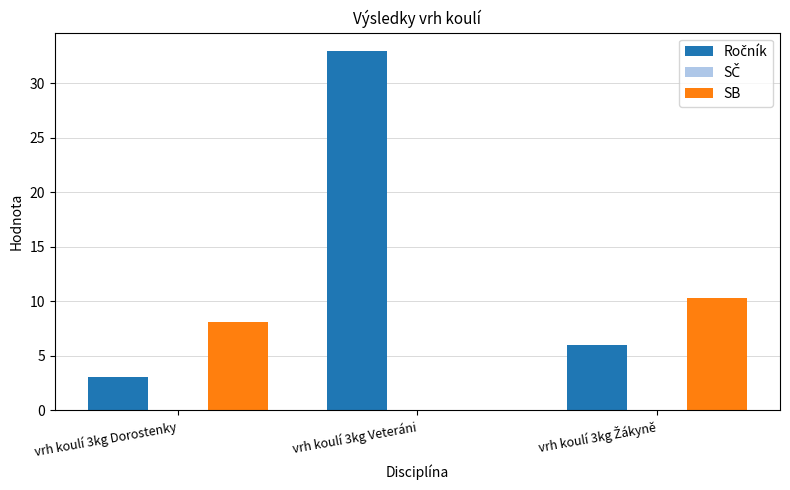

At which category is the sum across all series the highest?

vrh koulí 3kg Veteráni